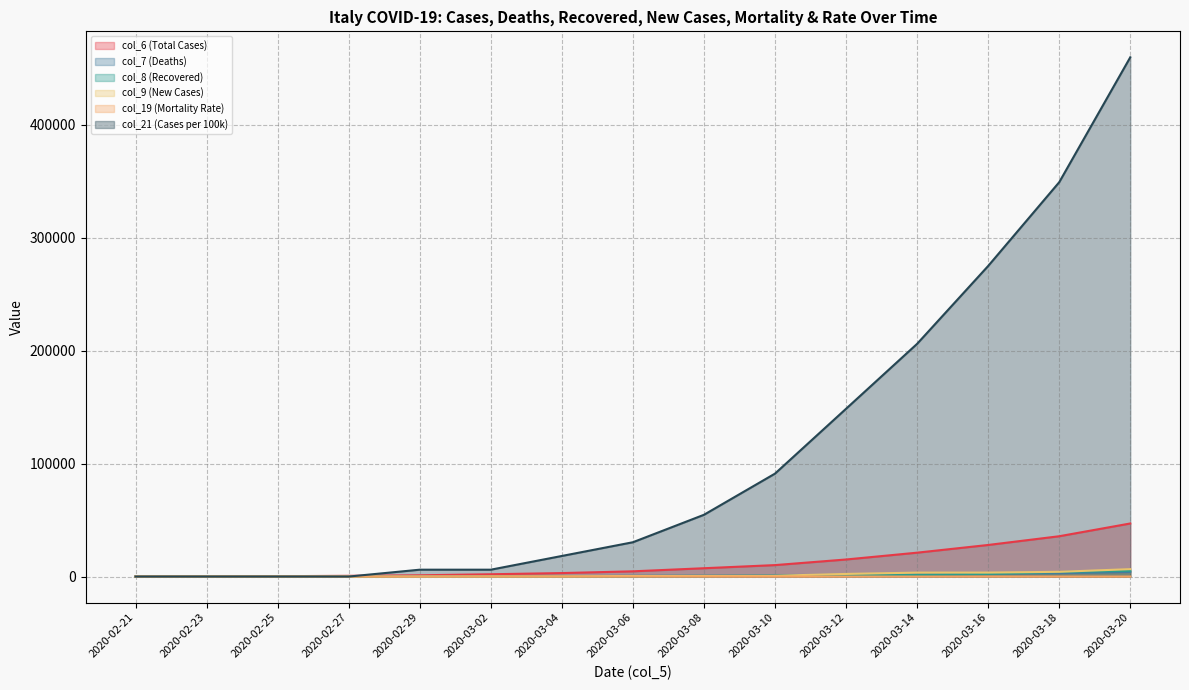

Is the value of col_6 (Total Cases) at 2020-03-14 greater than the value of col_8 (Recovered) at 2020-03-16?

Yes